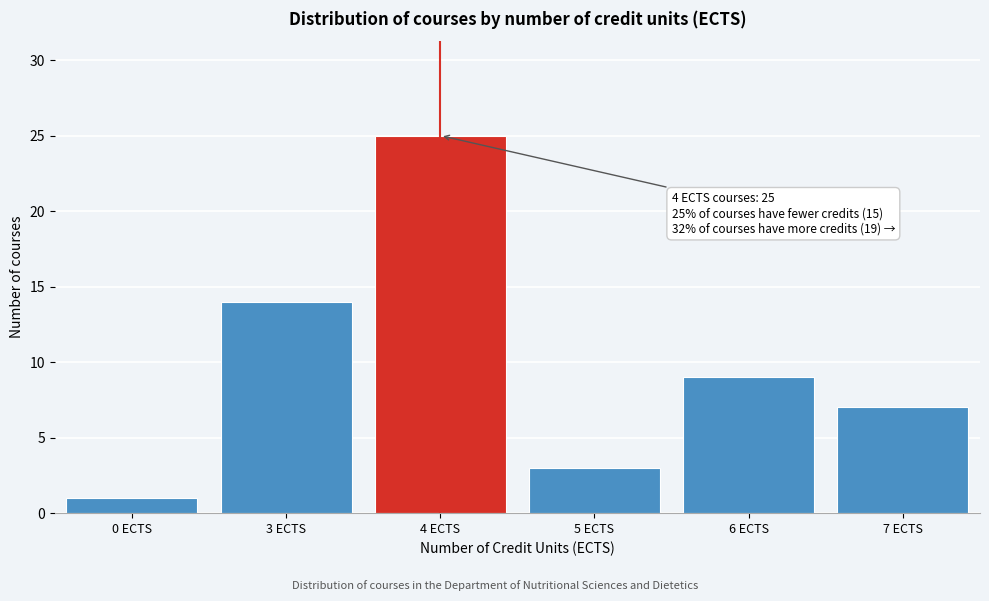

Reading left to right, what are all the values shown in this chart?

1	14	25	3	9	7